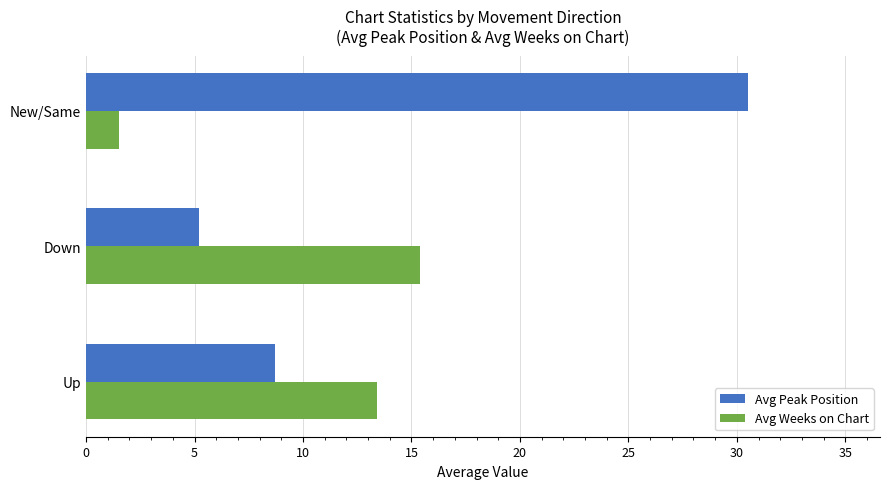

What is the difference between the maximum and minimum values in the Avg Peak Position series?

25.3